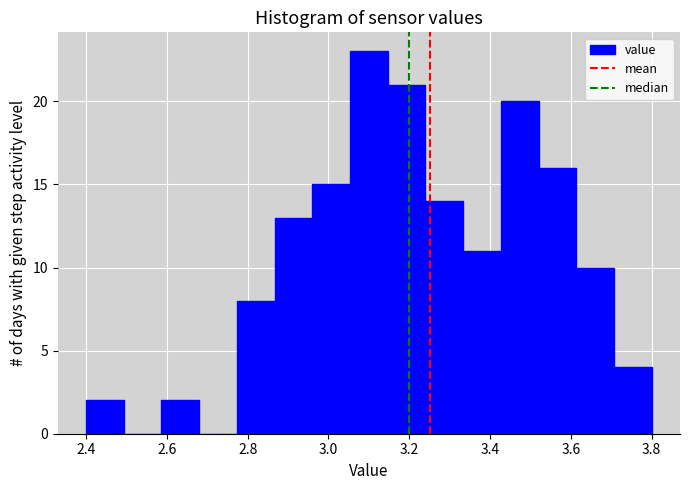

Reading left to right, transcribe this chart: for each bar, give the range it covers on the x-axis and its height. Neither the bar edges nor the heights are printed on the chart, so give them approximately, as read against the axes.

2.40 to 2.50: 2
2.50 to 2.58: 0
2.58 to 2.68: 2
2.68 to 2.78: 0
2.78 to 2.86: 8
2.86 to 2.96: 13
2.96 to 3.06: 15
3.06 to 3.14: 23
3.14 to 3.24: 21
3.24 to 3.34: 14
3.34 to 3.42: 11
3.42 to 3.52: 20
3.52 to 3.62: 16
3.62 to 3.70: 10
3.70 to 3.80: 4